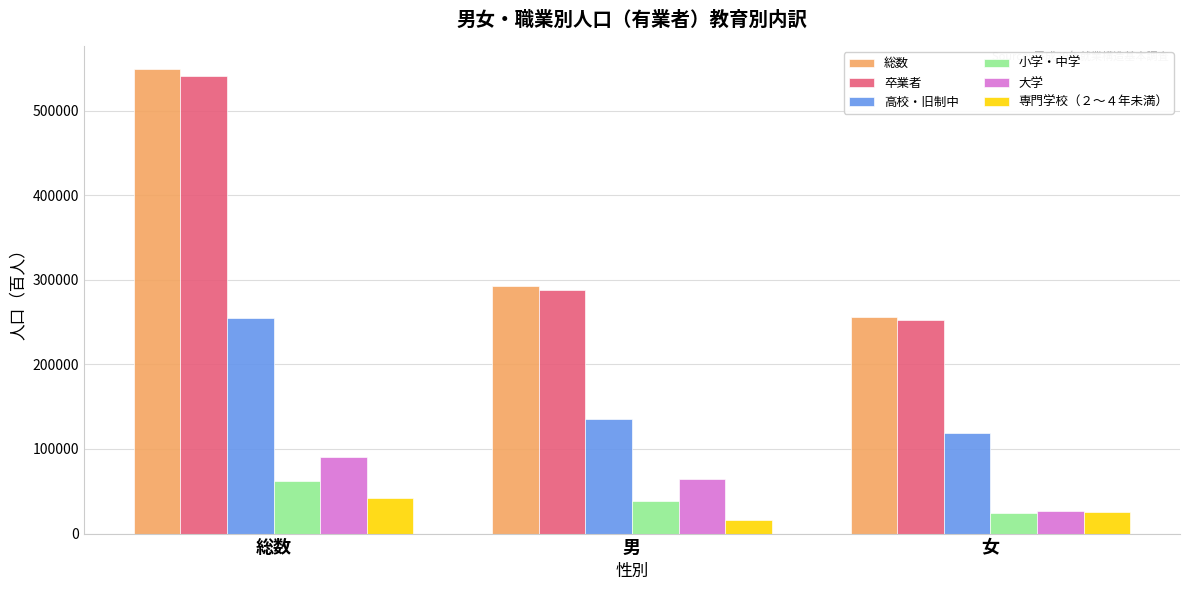

What is the sum of the 卒業者 values at 女 and 総数?

792800